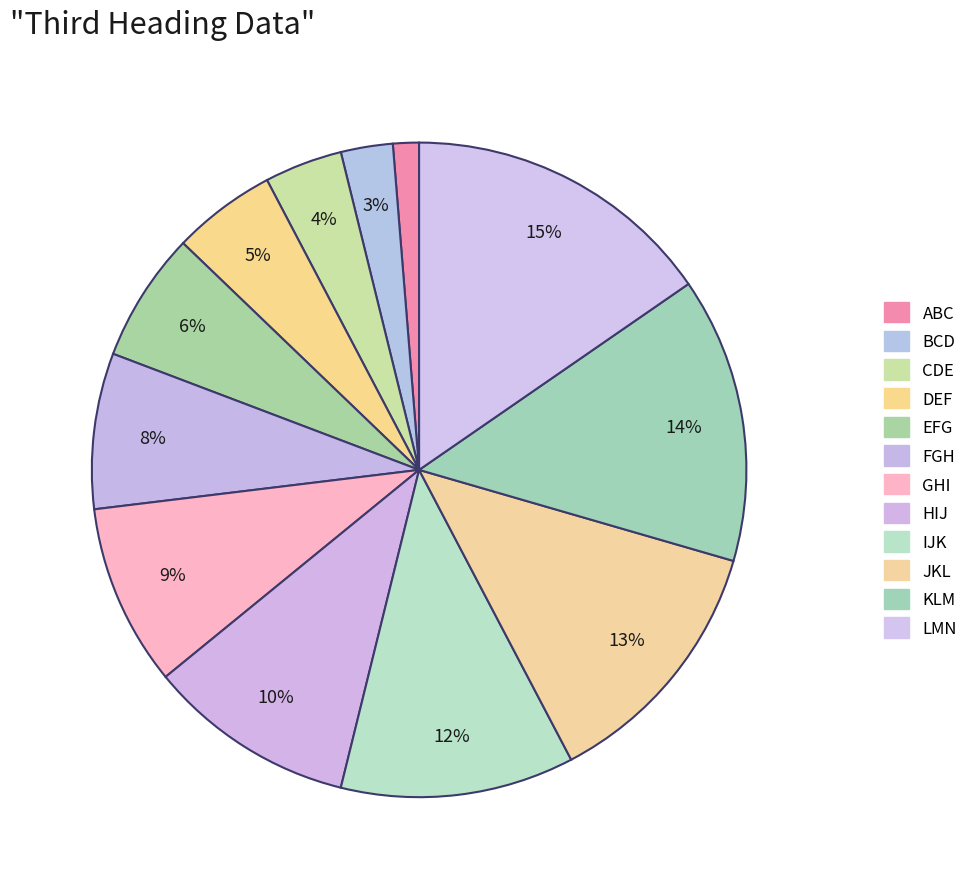

Count the number of slices in the pie.

12